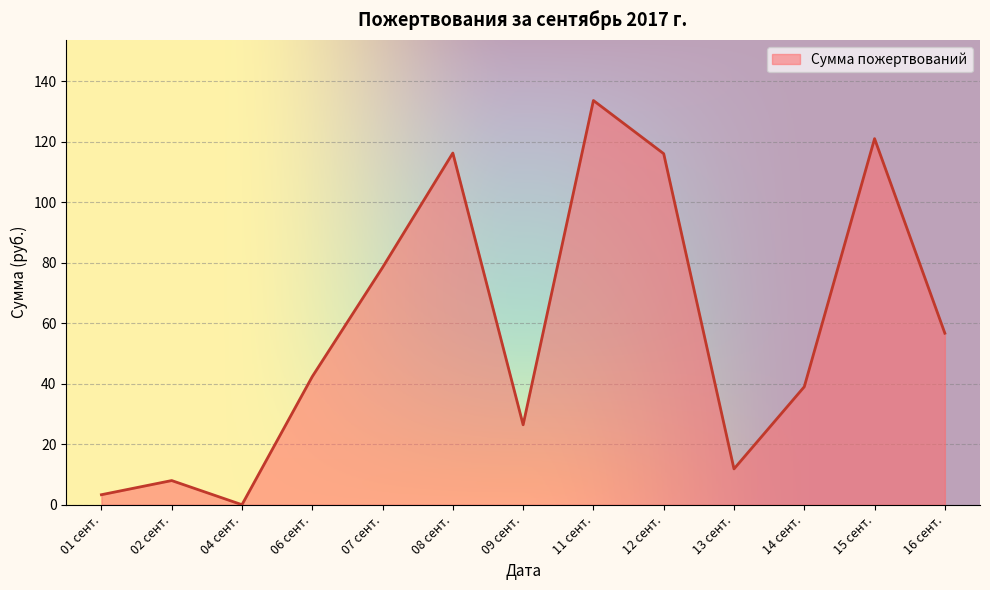

Approximately how many times larger is the value at 12 сент. compared to 06 сент.?

2.7